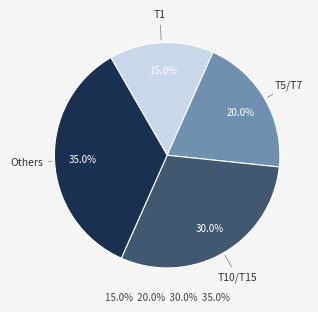

Is there any slice that represents more than half of the pie?

No